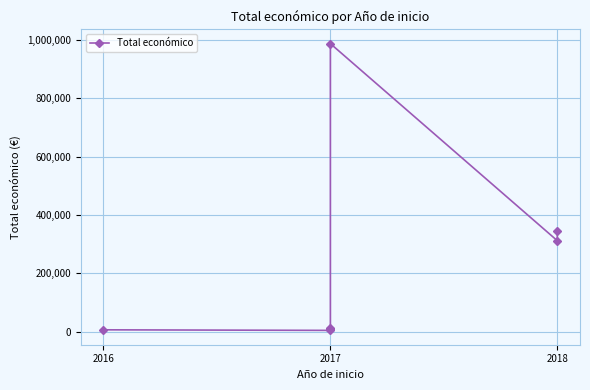

The chart shows a value of 5218 at 2017. True or false?

False